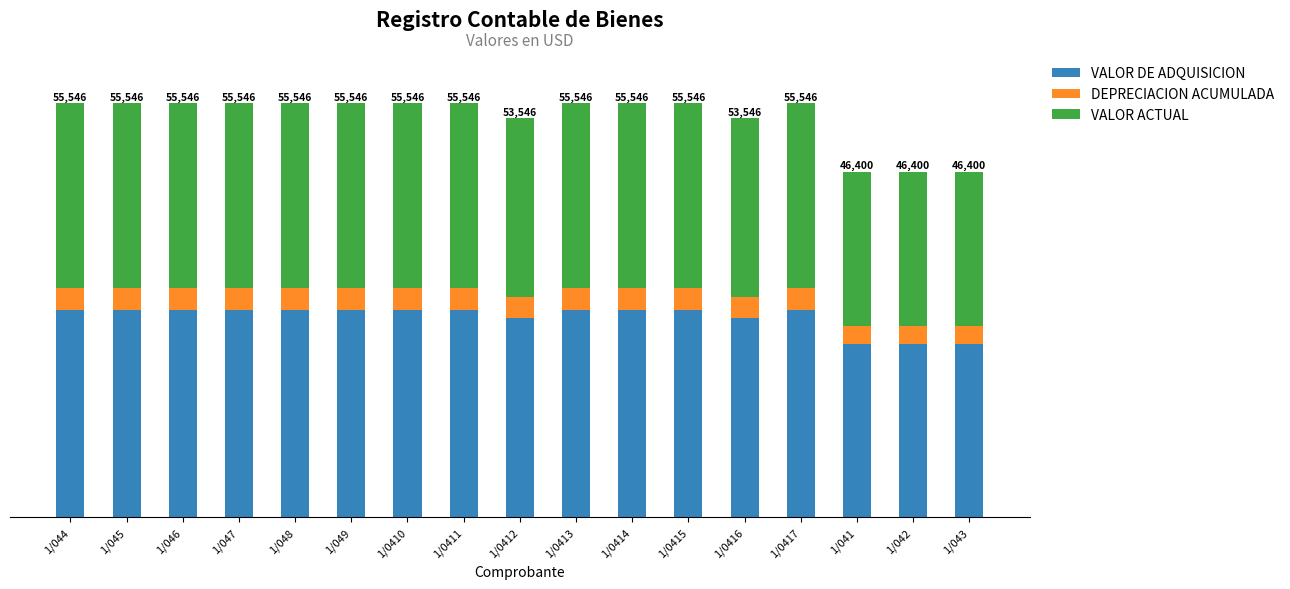

What are all the series names shown in the legend?

VALOR DE ADQUISICION, DEPRECIACION ACUMULADA, VALOR ACTUAL